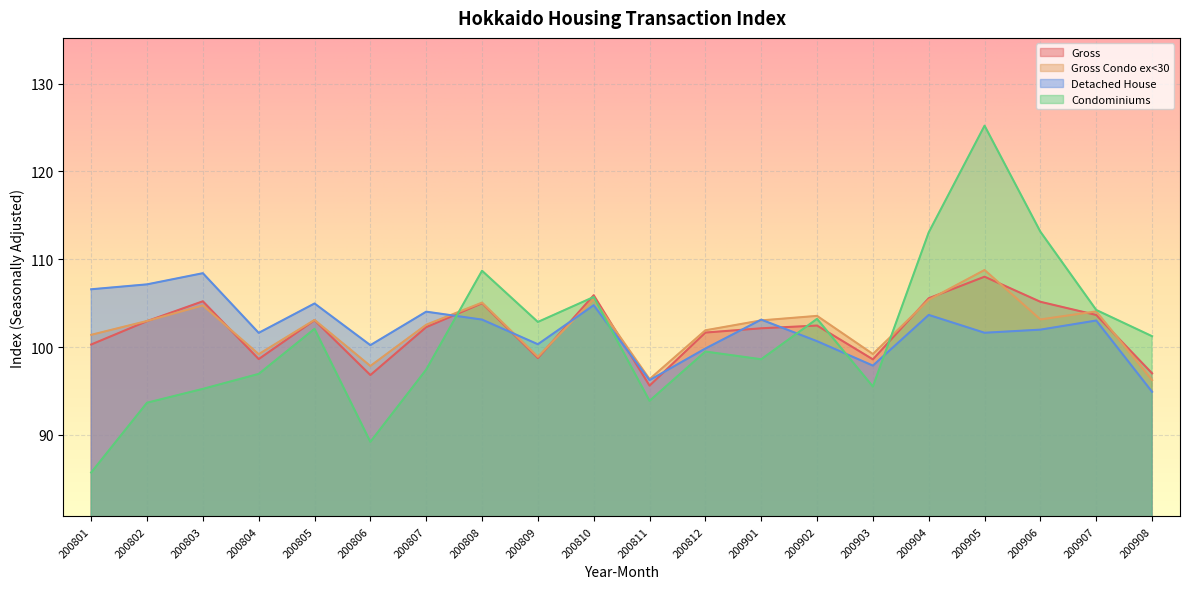

How many values in the Detached House series exceed 103?

10